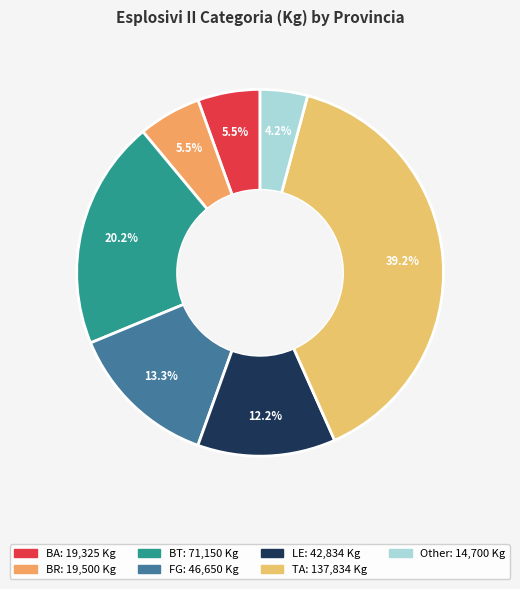

Is it true that BT is 20% of the pie?

True